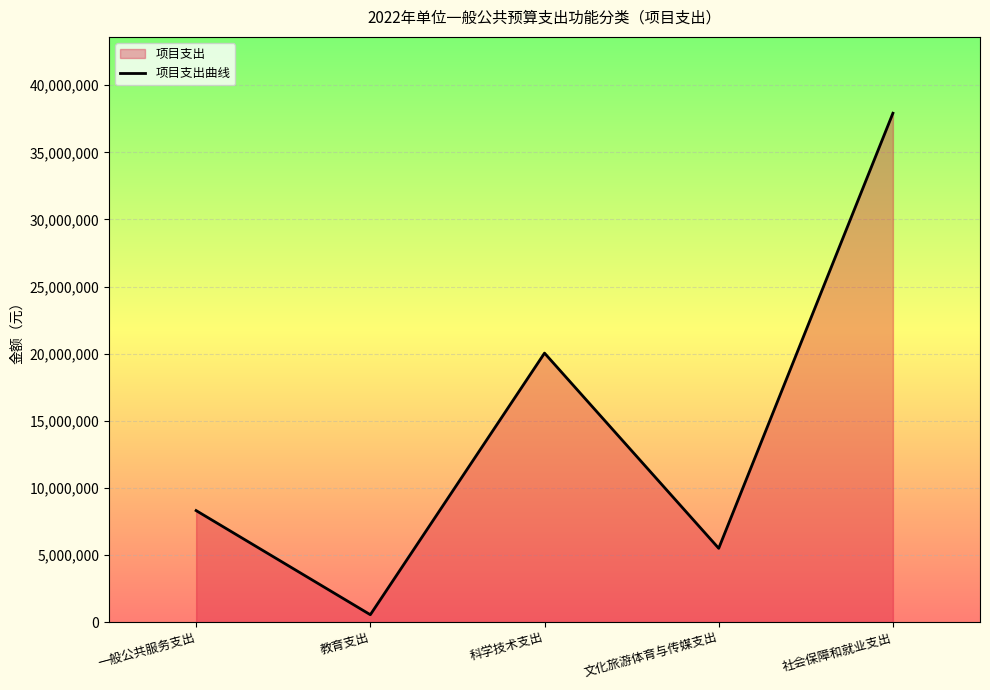

Rank the categories by value from highest to lowest.

社会保障和就业支出, 科学技术支出, 一般公共服务支出, 文化旅游体育与传媒支出, 教育支出